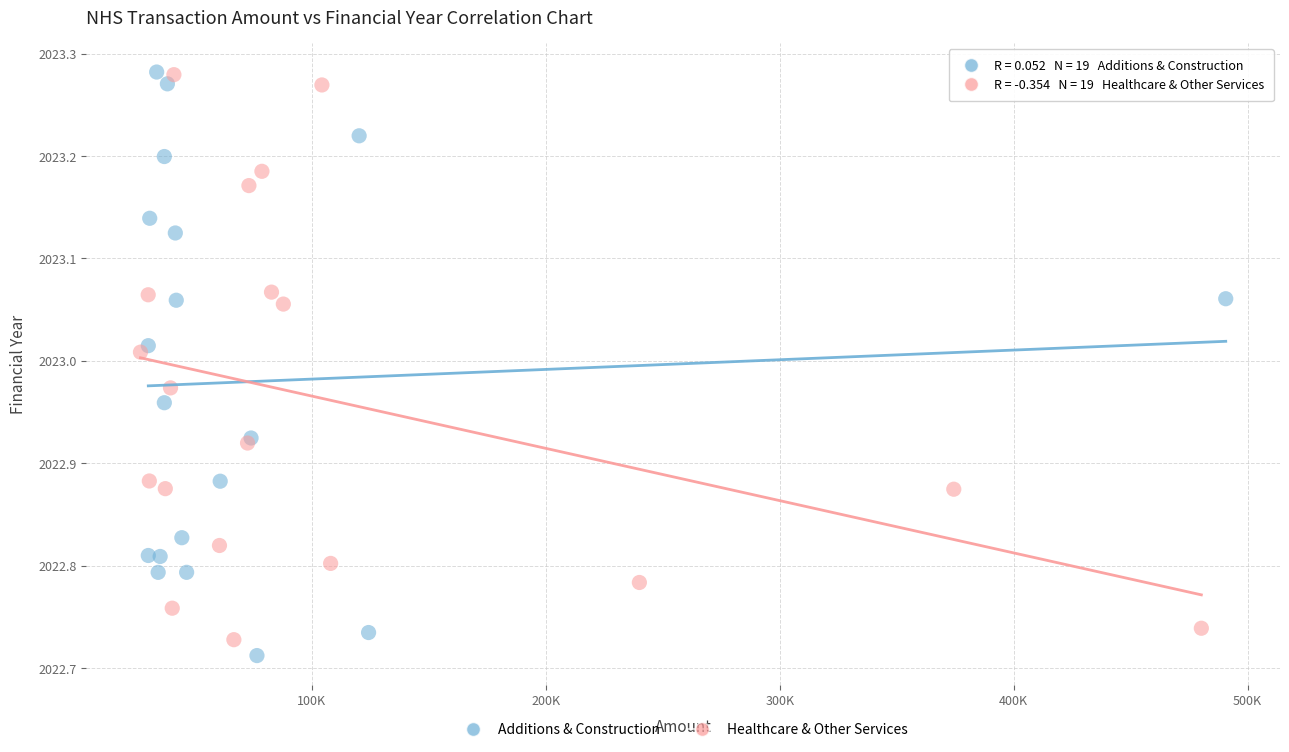

What are all the series names shown in the legend?

Additions & Construction, Healthcare & Other Services